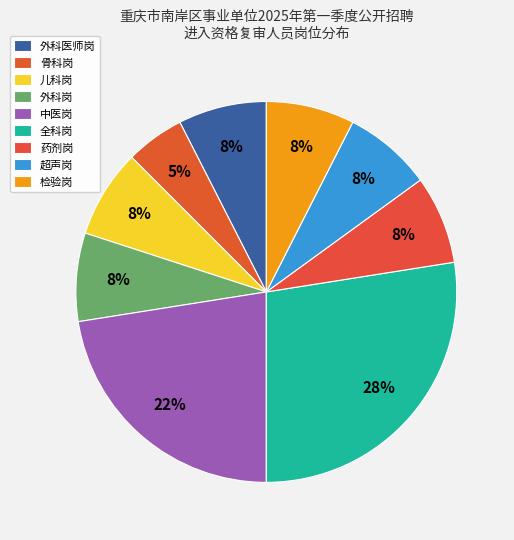

What is the largest slice in the pie chart?

全科岗